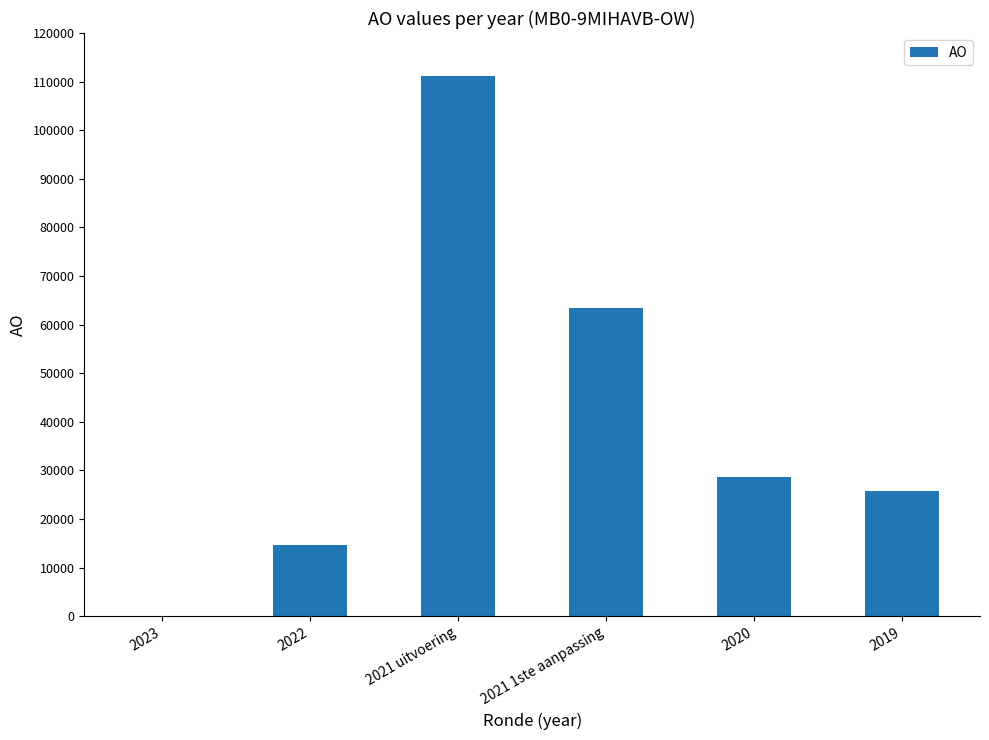

True or false: the data shows 25669 at 2019.

True